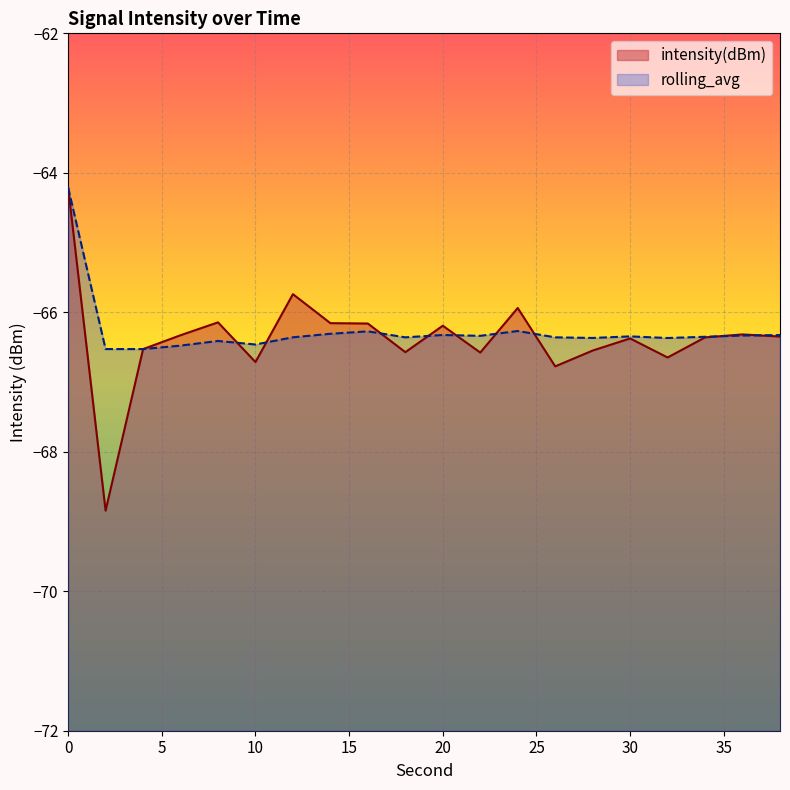

What are all the series names shown in the legend?

intensity(dBm), rolling_avg